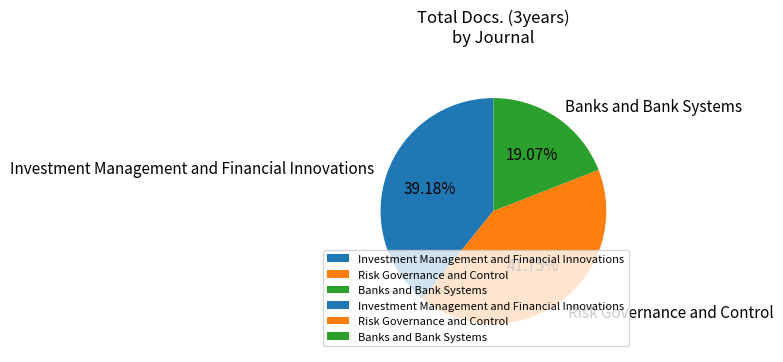

Which has a higher value, Investment Management and Financial Innovations or Banks and Bank Systems?

Investment Management and Financial Innovations